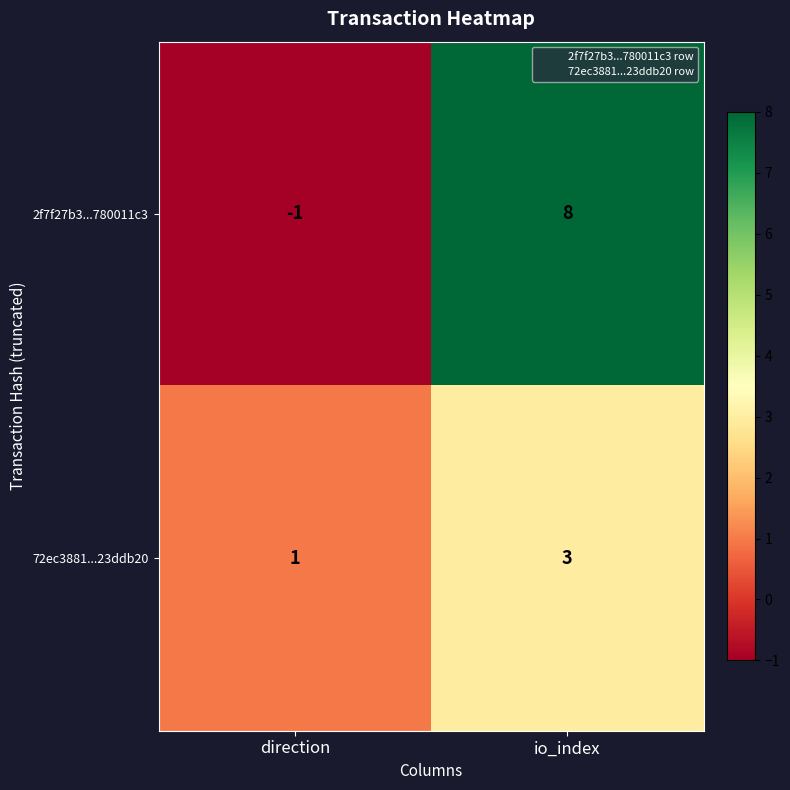

True or false: 2f7f27b3...780011c3 has a value of -1 at direction.

True